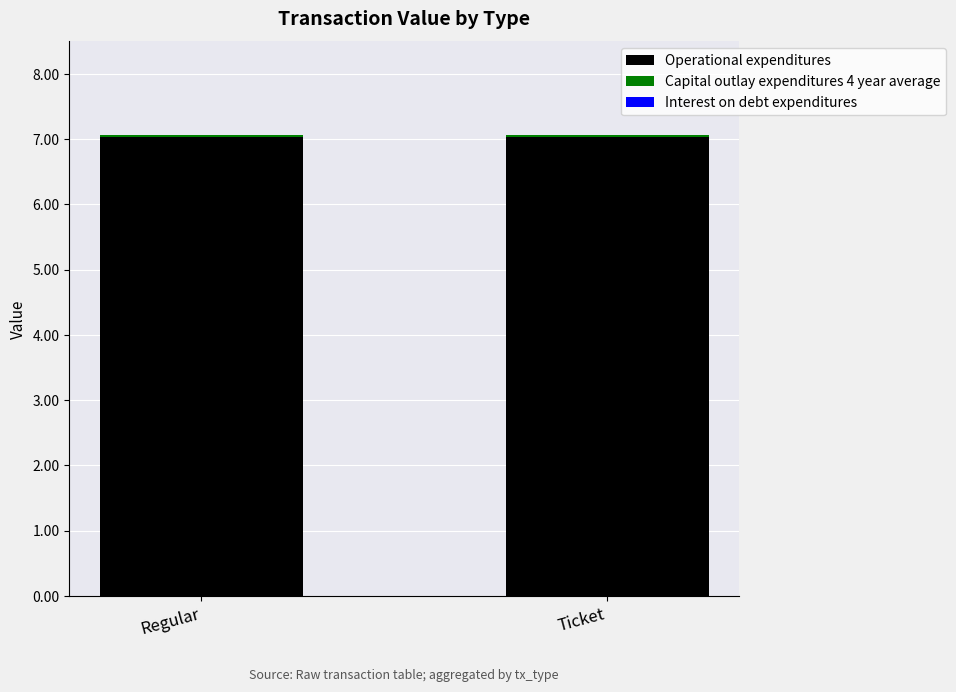

The Operational expenditures series shows 7.0 at Ticket. True or false?

True